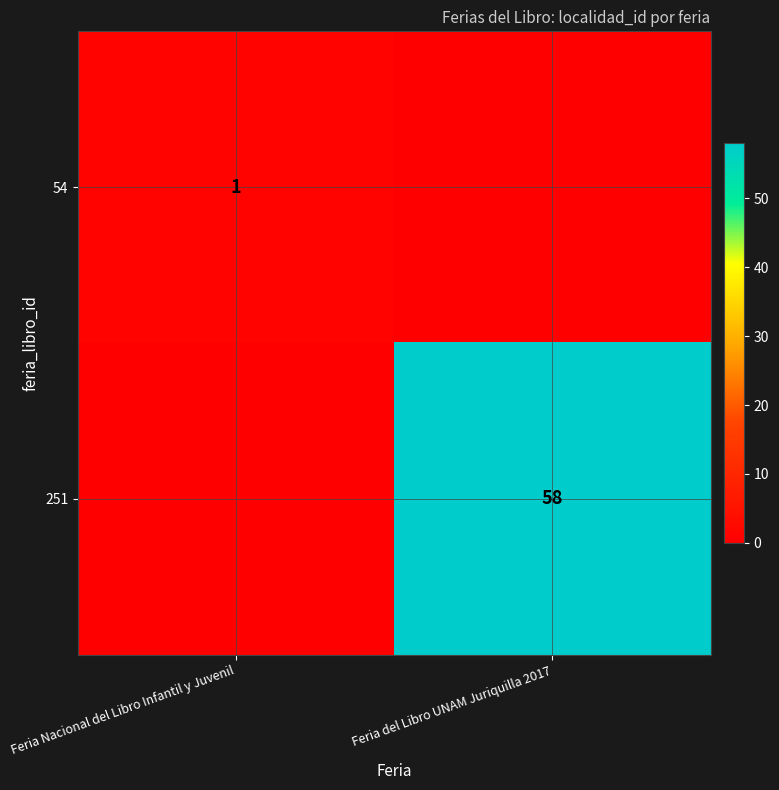

The 251 series shows 58 at Feria del Libro UNAM Juriquilla 2017. True or false?

True